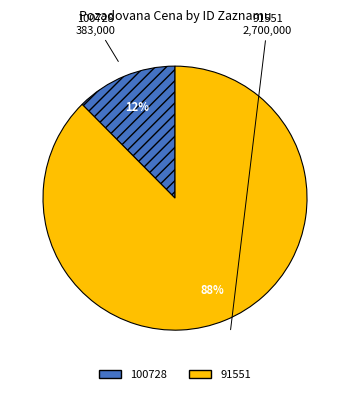

To the nearest percent, what is the combined percentage of 100728 and 91551?

100%